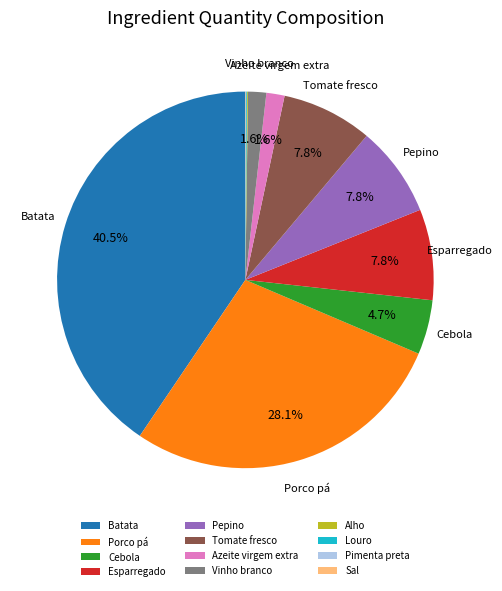

Is Porco pá the majority of the pie?

No